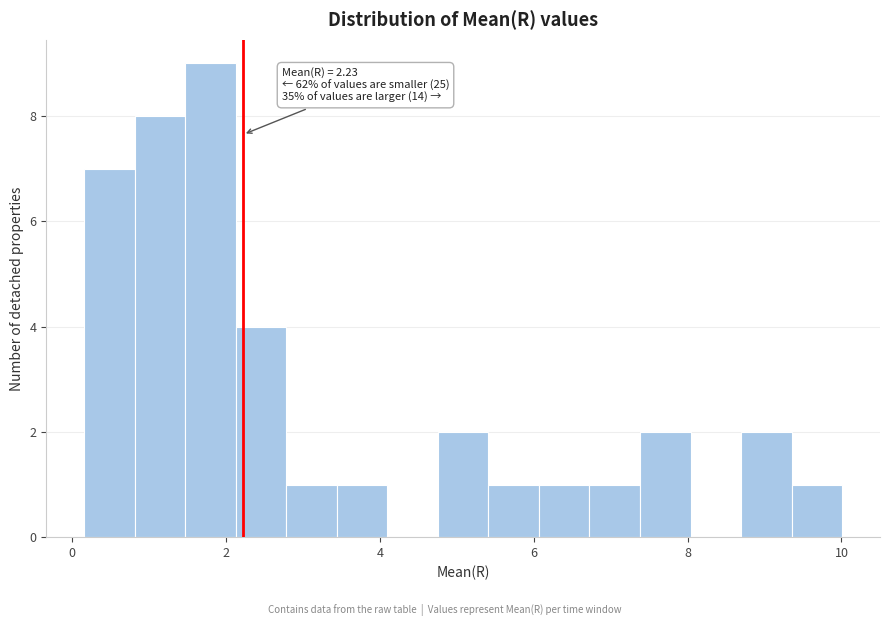

Around what value on the x-axis is the tallest bar? Give the approximate position of its centre, as read against the axis.

1.8